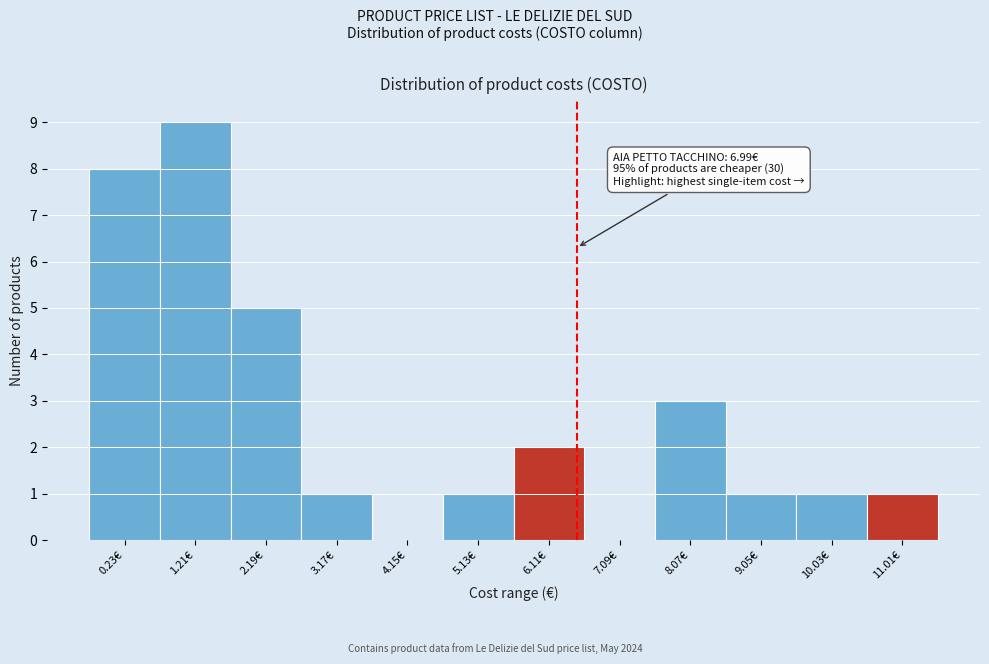

Reading left to right, list all the values displayed in this chart.

0.23€=8	1.21€=9	2.19€=5	3.17€=1	4.15€=0	5.13€=1	6.11€=2	7.09€=0	8.07€=3	9.05€=1	10.03€=1	11.01€=1